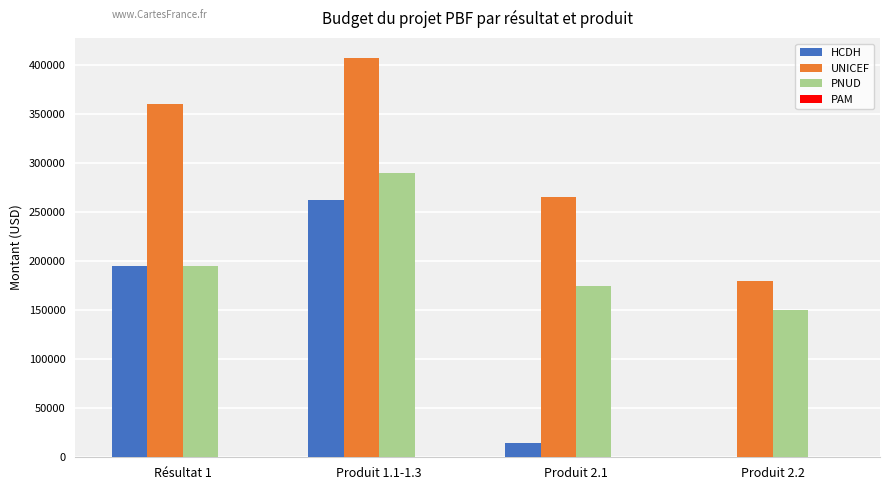

Are the bars horizontal?

No